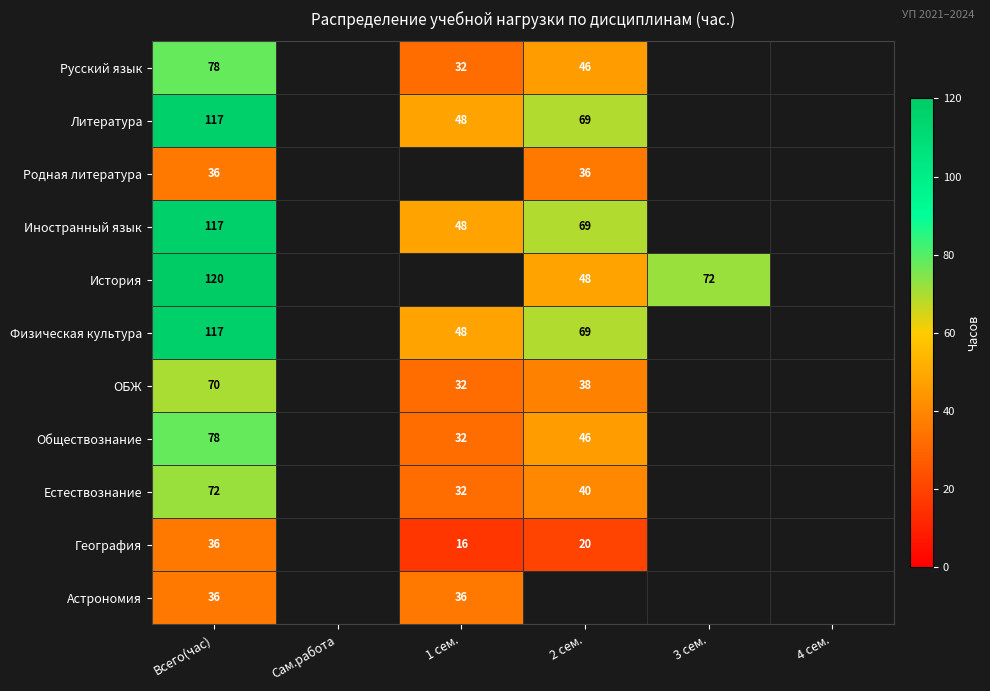

At how many categories does at least one series exceed 27?

4